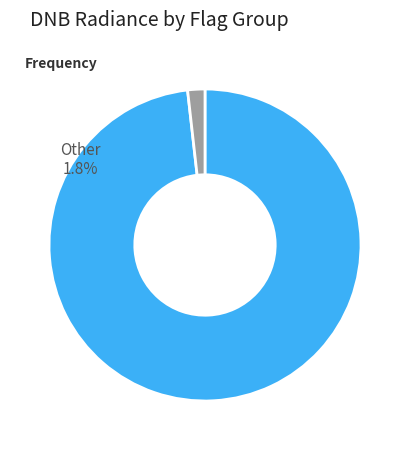

What is the change in value from 3670144 / 3670176 to Other?

-142.3